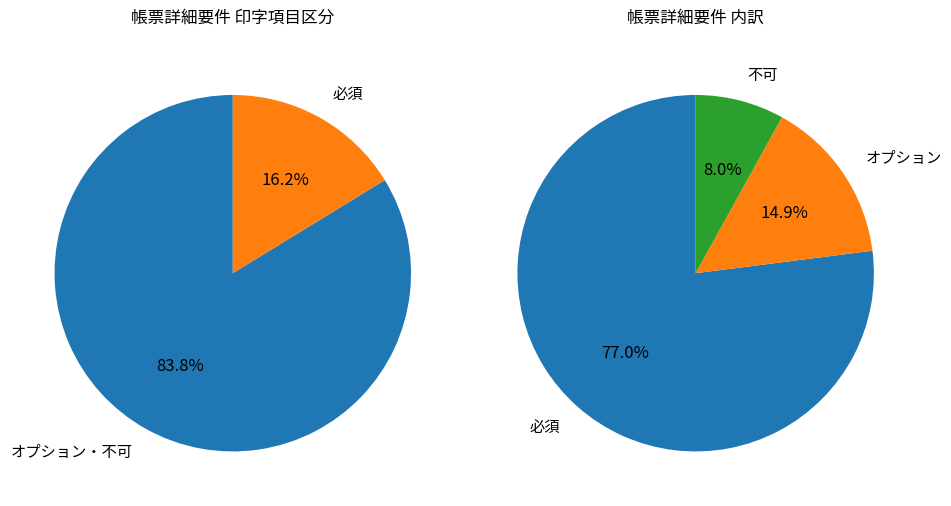

Does 不可 represent more than half of the total?

No